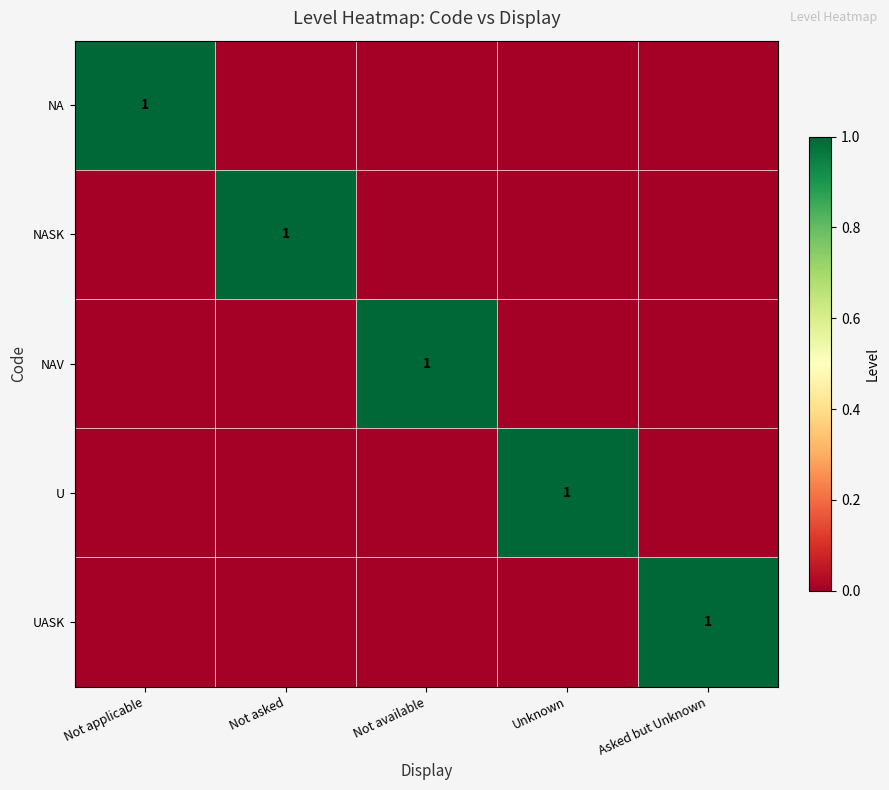

Is it true that NAV equals 1 at Not available?

True